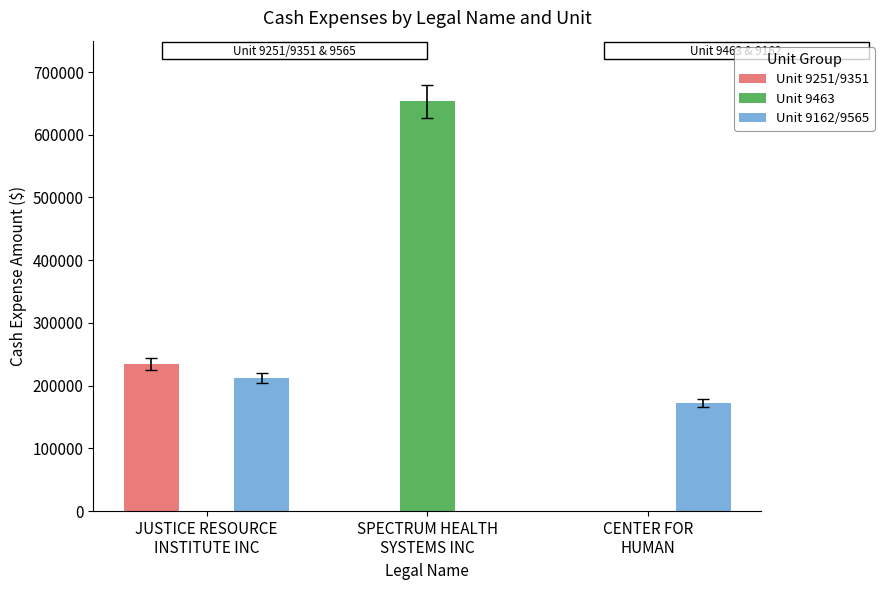

How many groups of bars are there?

3